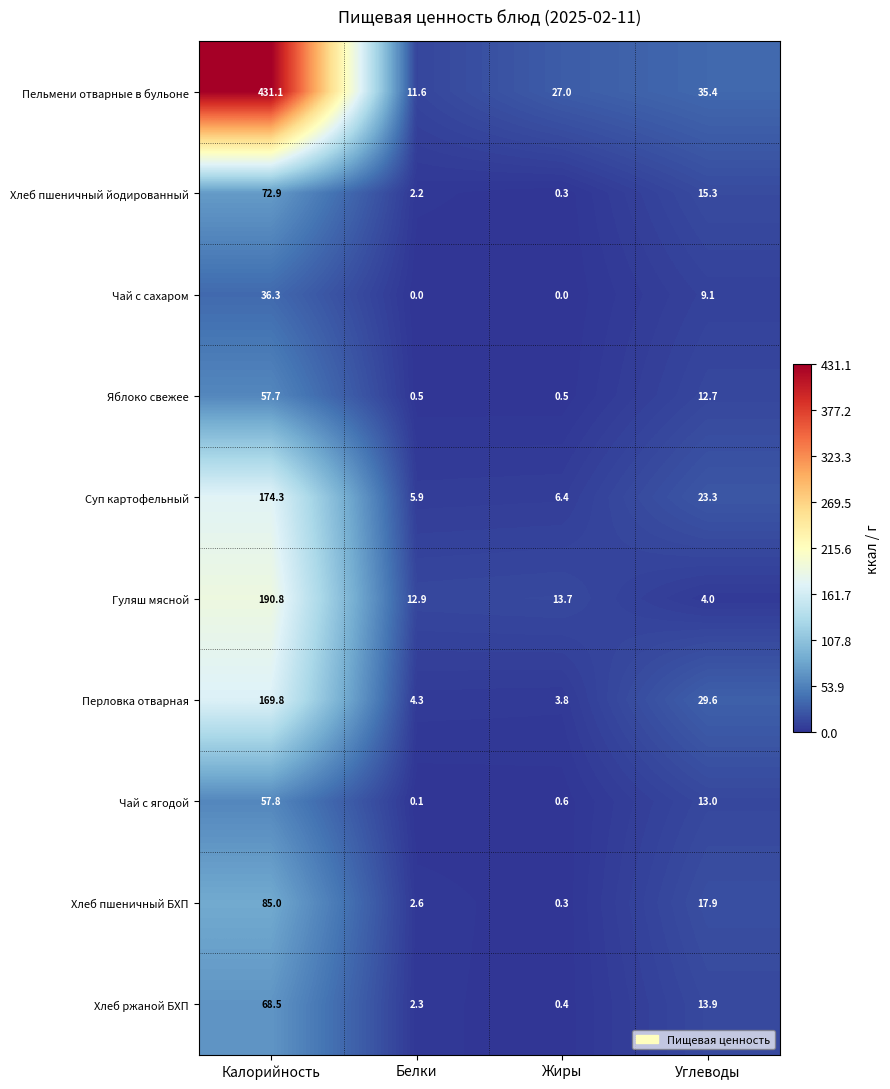

Which category has the highest value across all series?

Калорийность